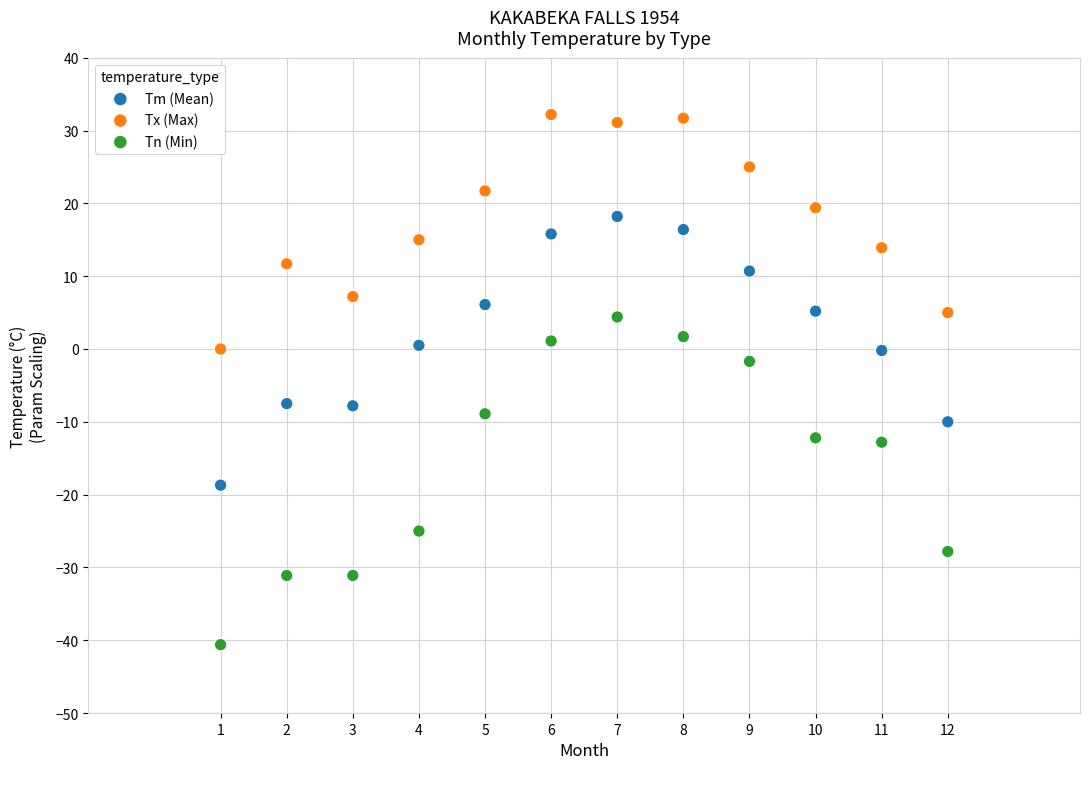

Which series reaches the maximum Y coordinate?

Tx (Max)